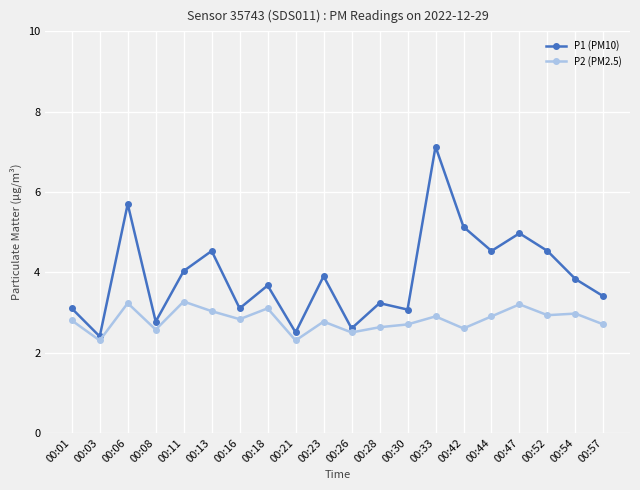

What value does the P2 (PM2.5) series have at 00:11?

3.3